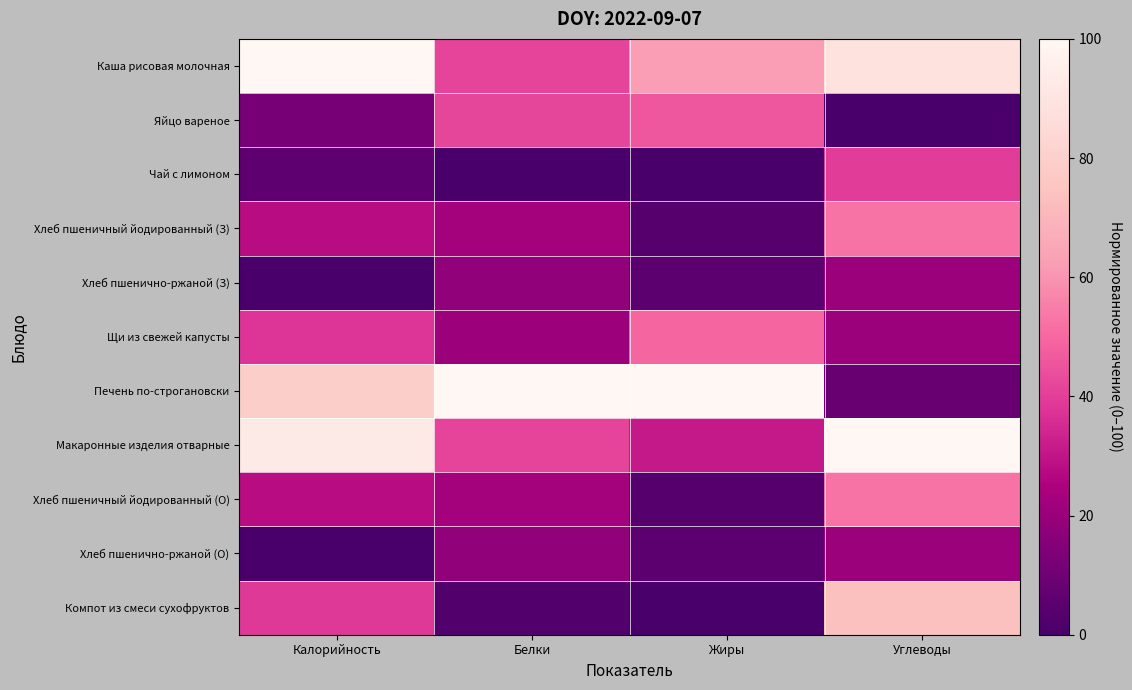

How many data points does each series have?

4